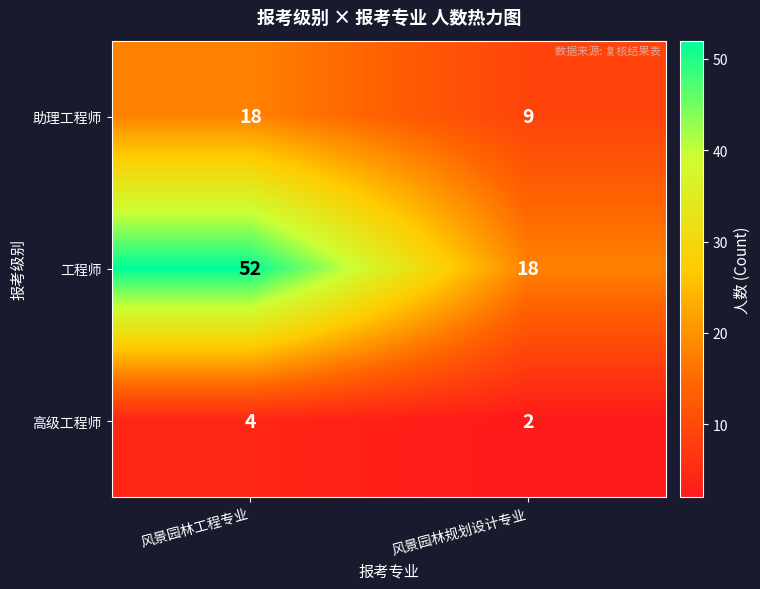

Read the 工程师 value at 风景园林工程专业, to the nearest 10.

50